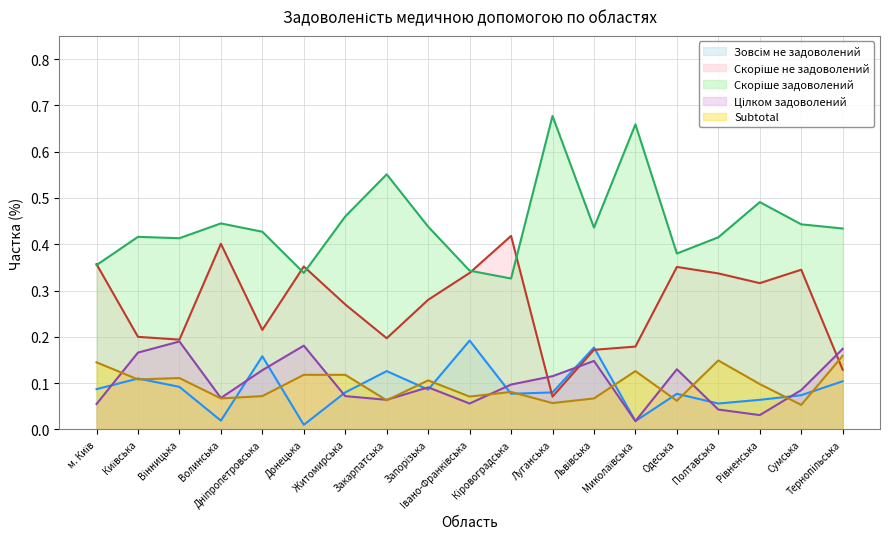

What is the label of the 7th point from the right?

Львiвська